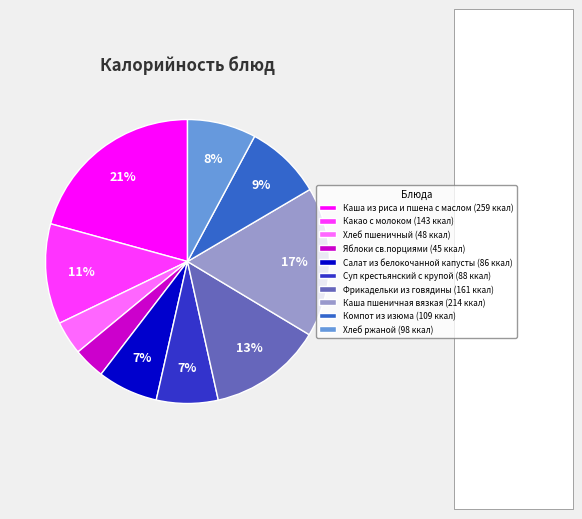

Count the number of slices in the pie.

10